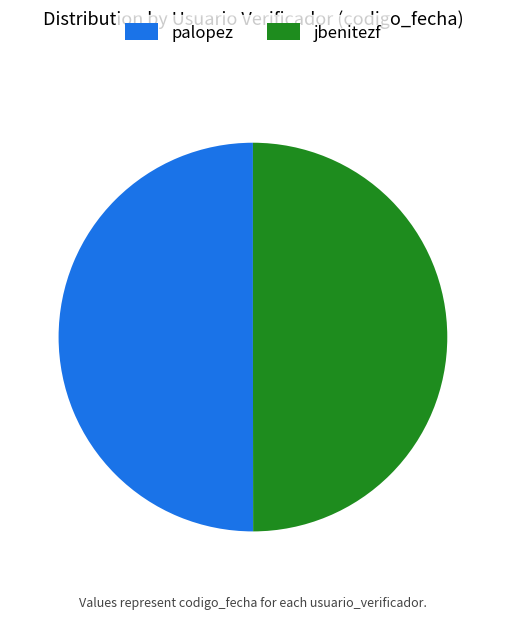

Combined, do jbenitezf and palopez account for over 50%?

Yes